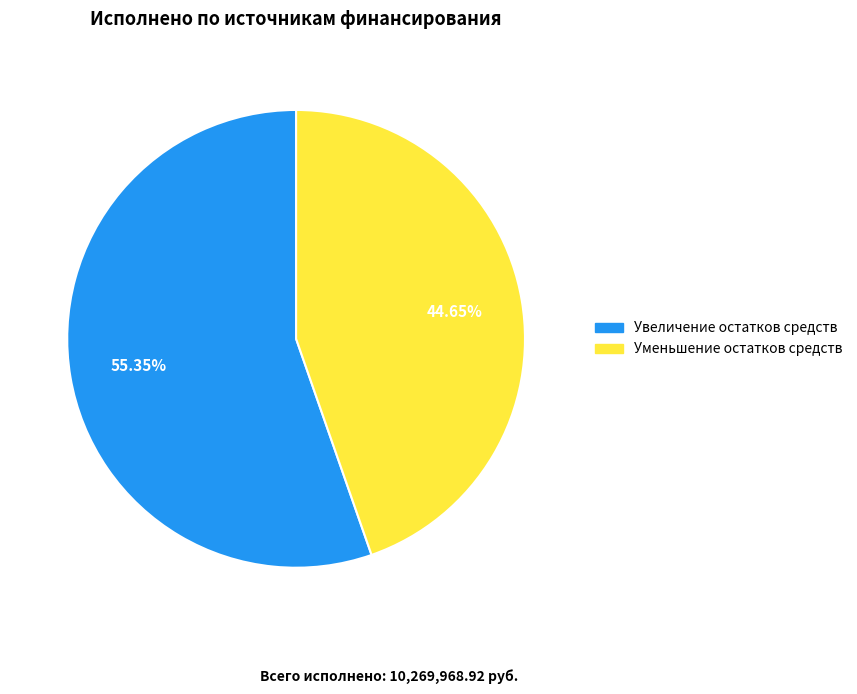

Is there a majority slice in this chart?

Yes